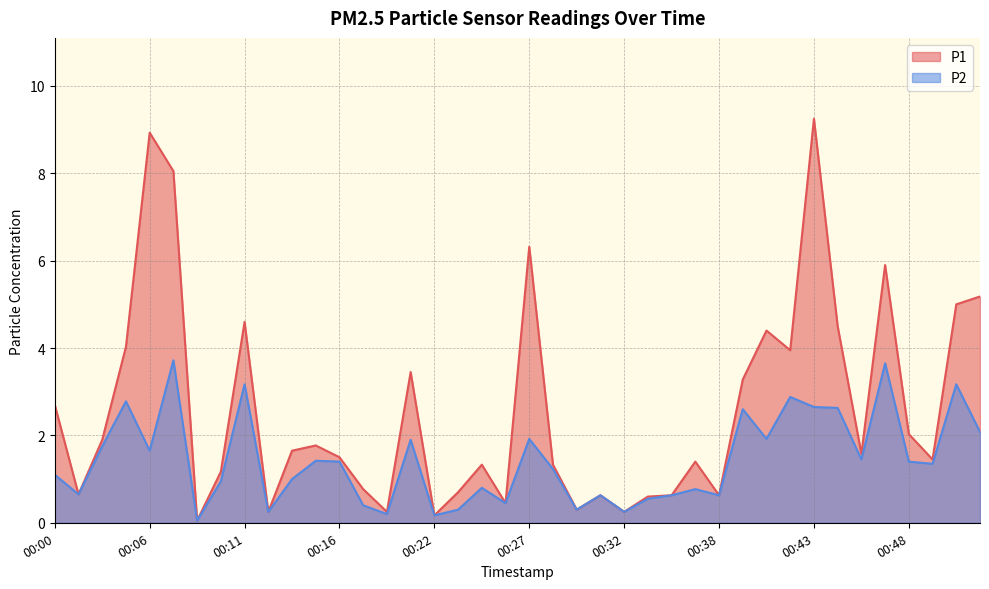

The value of P2 at 00:30 is 0.3. True or false?

True